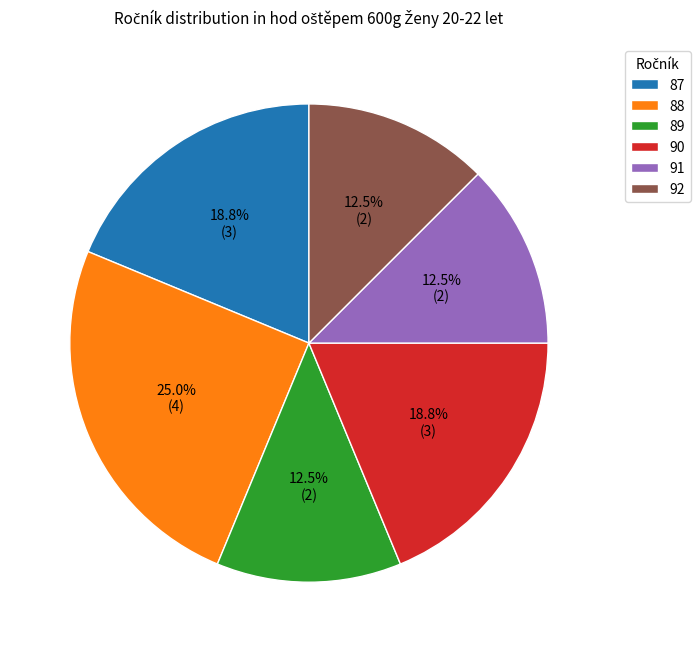

Which slice is the largest?

88